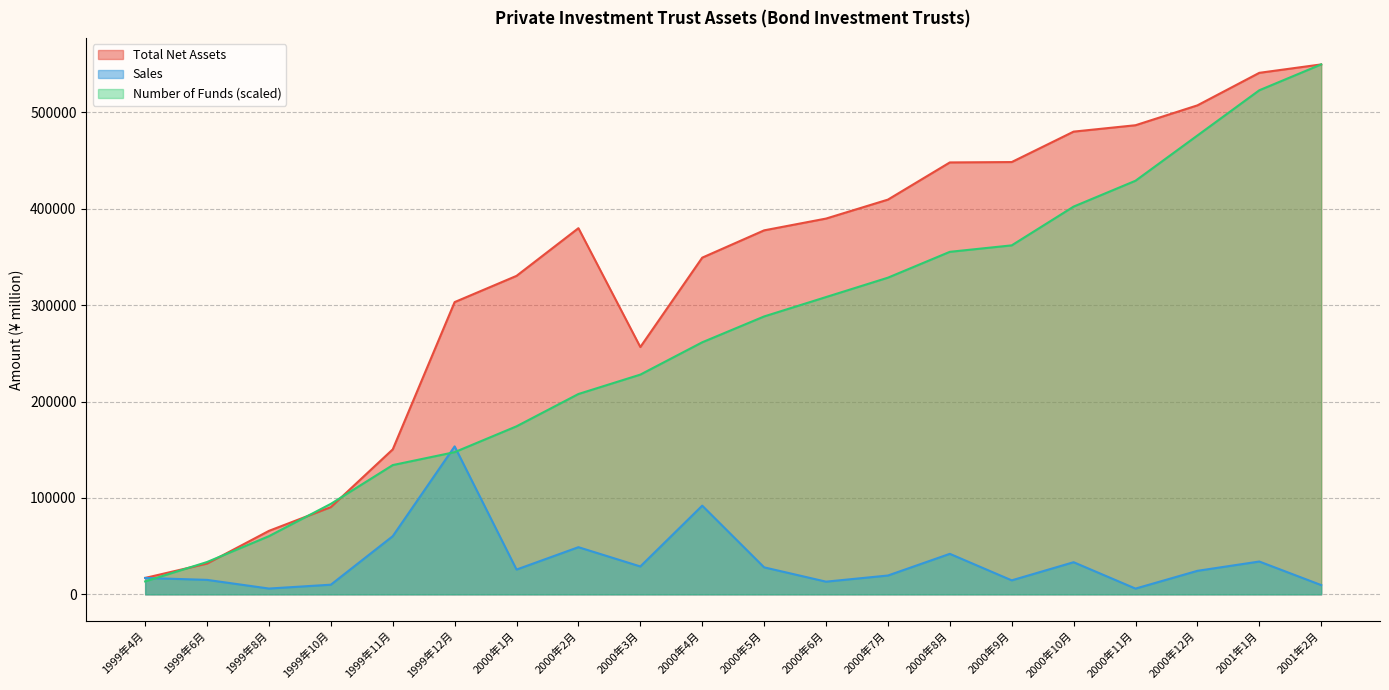

Where is Number of Funds nearest to the value 281617?

2000年5月